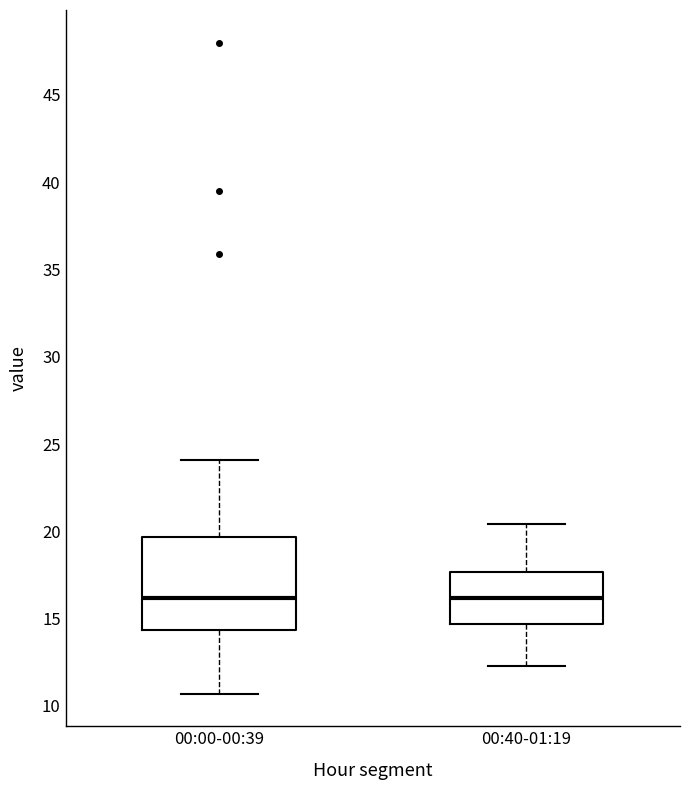

Reading left to right, read every box against the y-axis: the position of its median line, the range the box covers, and the ends of its whiskers. The values are not printed on the chart, so give them approximately, as read against the axis.

00:00-00:39: median 16.0, box 14.5 to 19.5, whiskers 10.5 to 24.0
00:40-01:19: median 16.0, box 14.5 to 17.5, whiskers 12.5 to 20.5